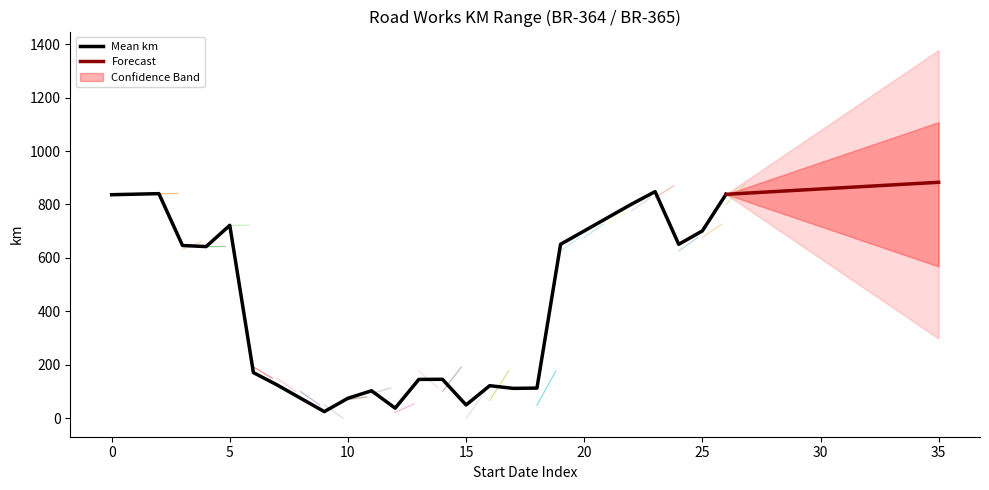

How many interior local peaks (higher than both neighbors) does the data have?

6